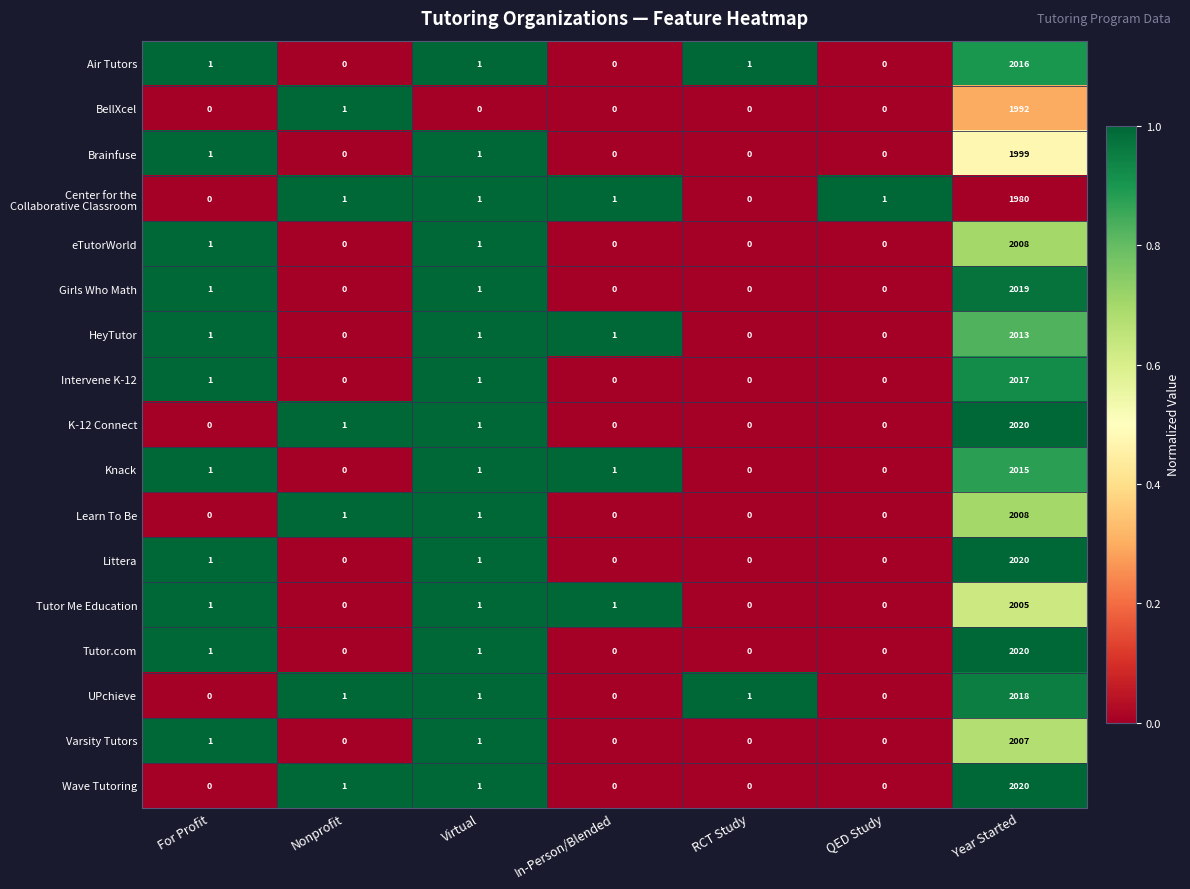

What is the total value across all series at Nonprofit?

6